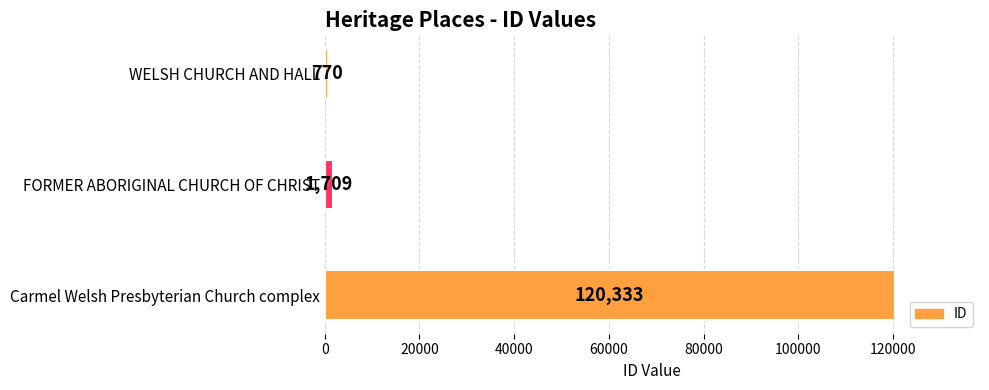

The value at Carmel Welsh Presbyterian Church complex is 120333. True or false?

True